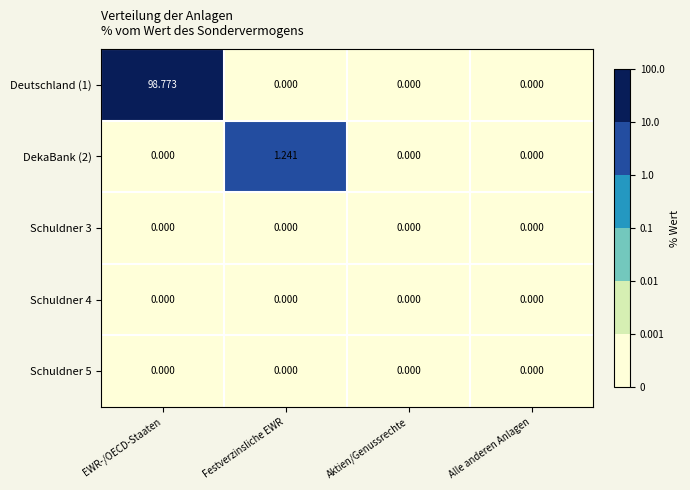

At which category is the sum across all series the highest?

EWR-/OECD-Staaten